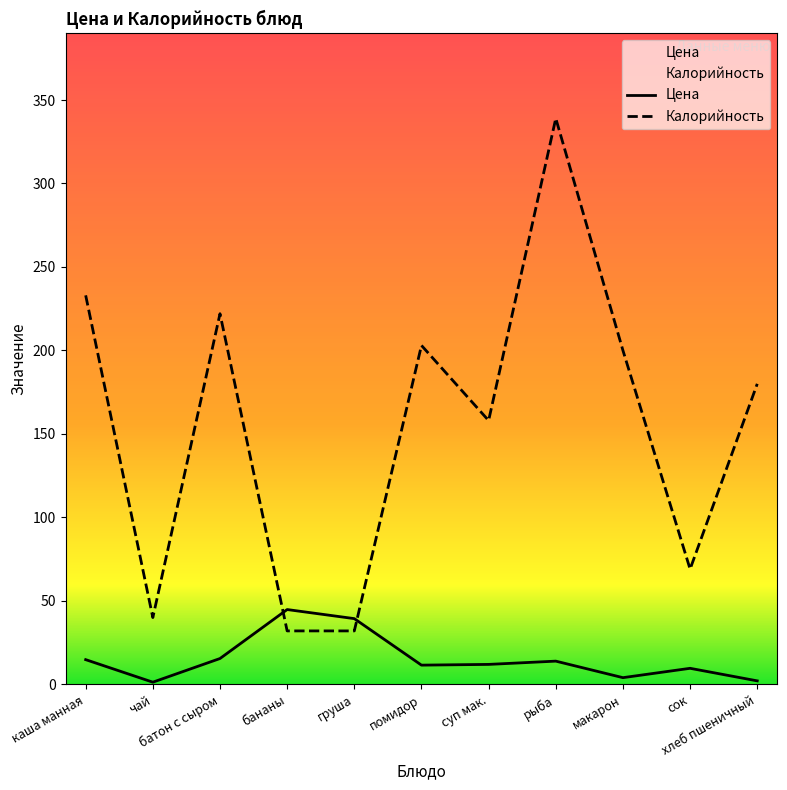

At which label does Цена reach its minimum?

чай